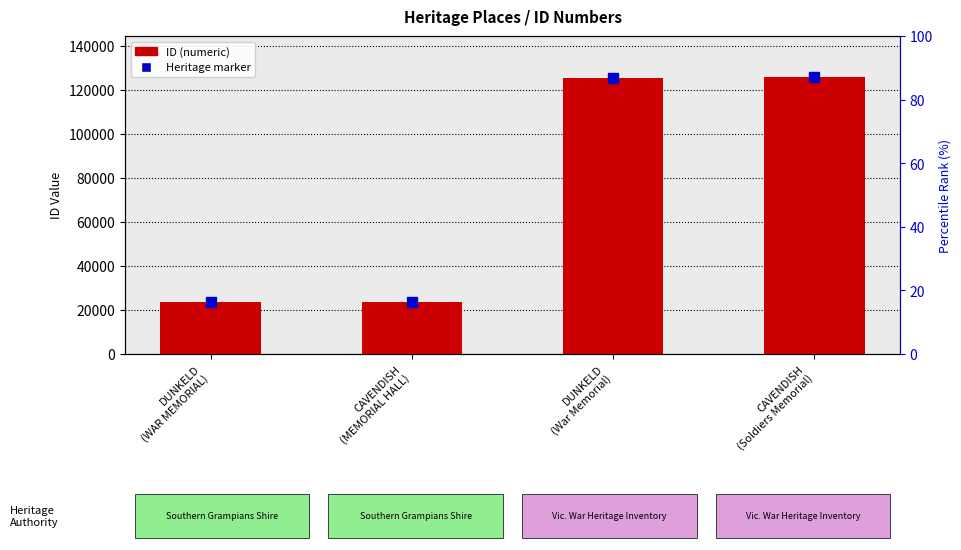

What is the smallest value displayed?

23457